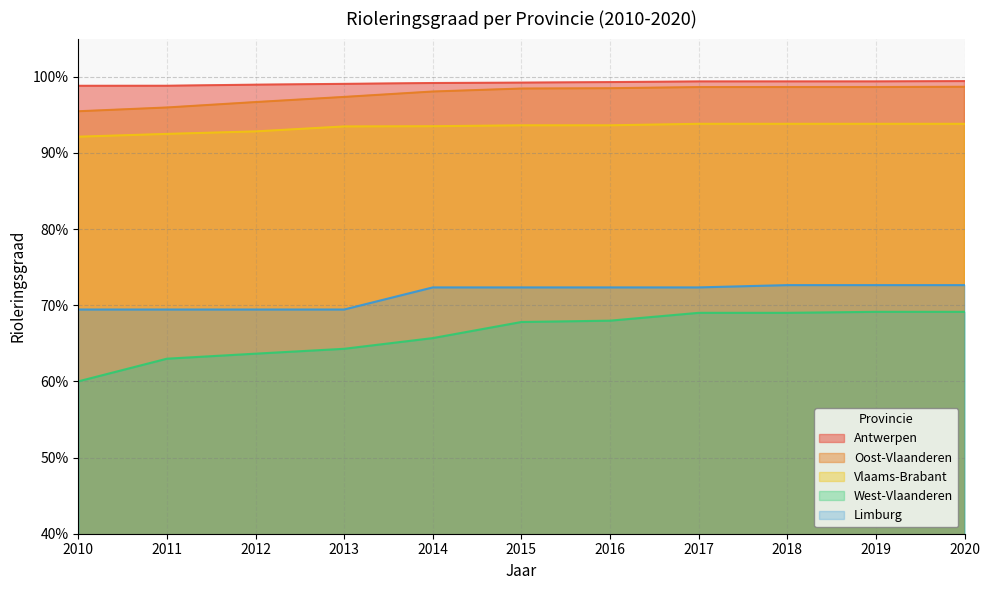

What is the sum of the Oost-Vlaanderen values at 2016 and 2010?

1.9